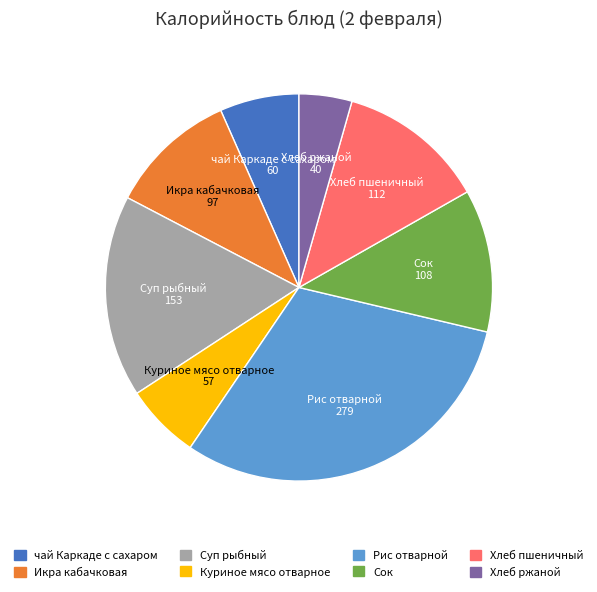

Which has a higher value, Хлеб пшеничный or Куриное мясо отварное?

Хлеб пшеничный